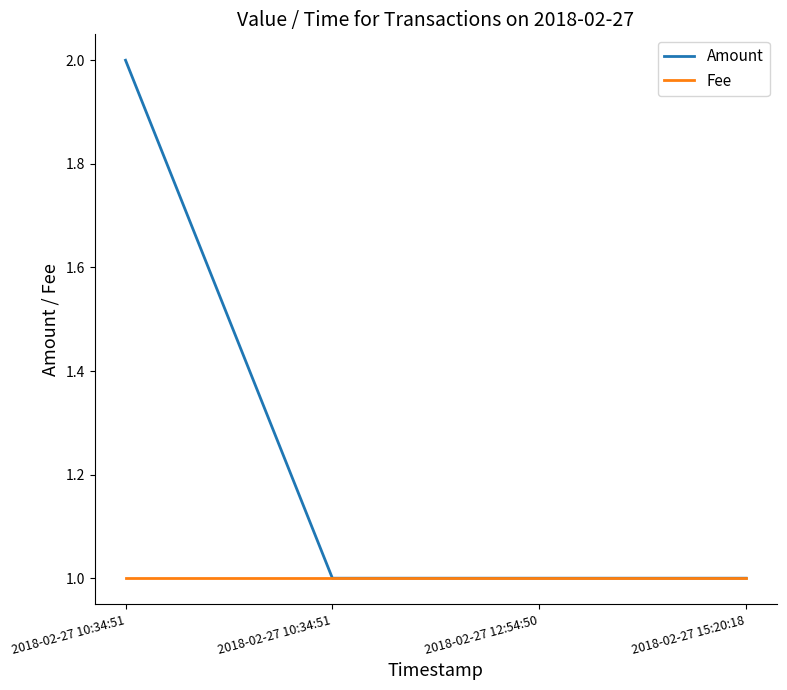

Which label corresponds to the smallest value in the chart?

2018-02-27 10:34:51